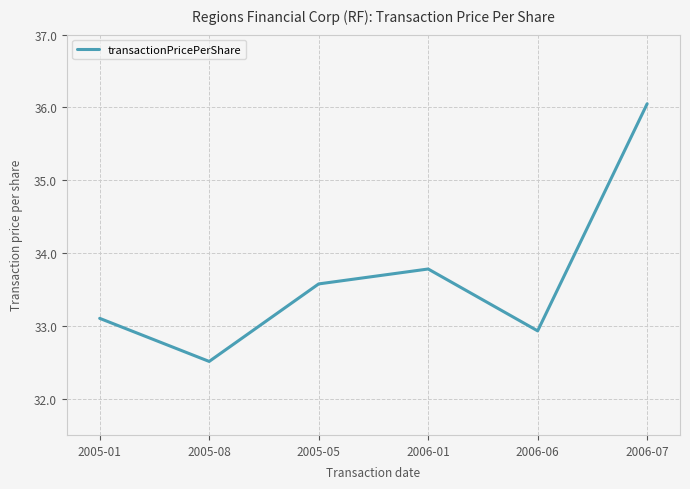

How many values are below 33?

2